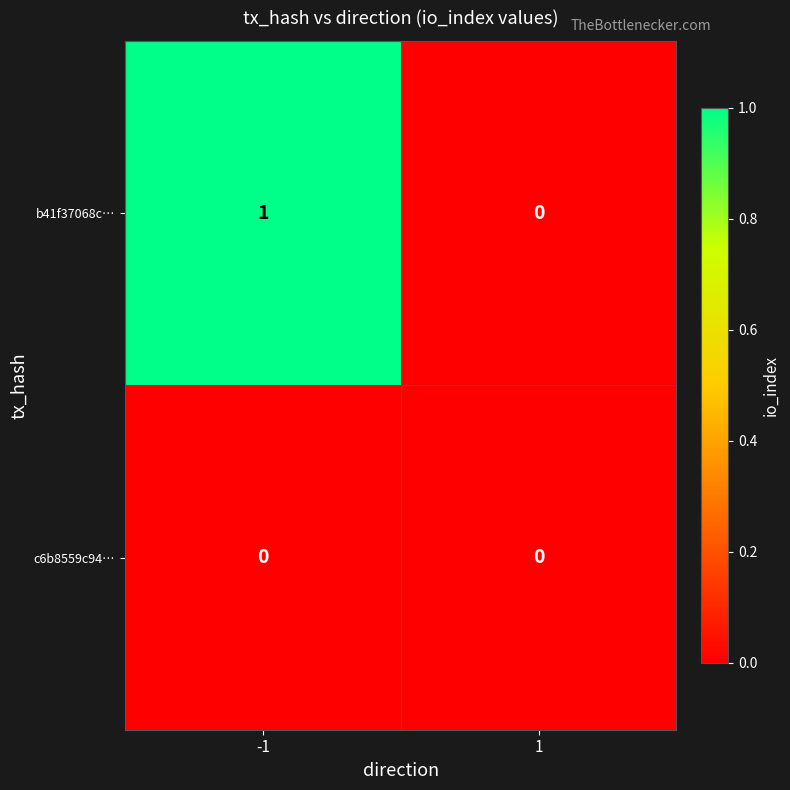

What is the total value across all series at -1?

1